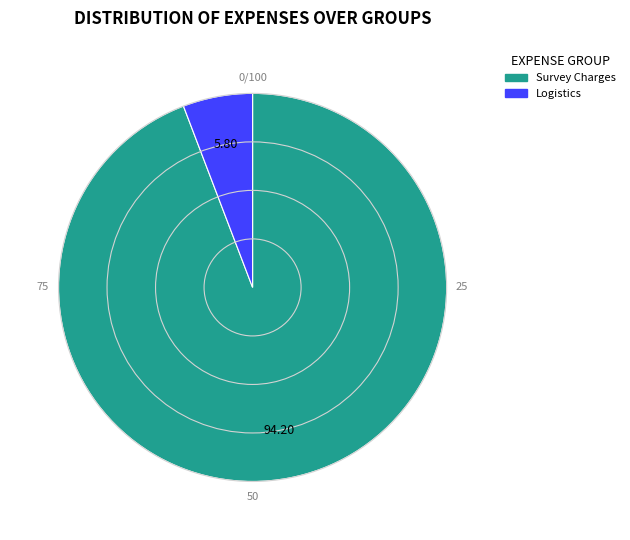

How many slices are in this pie chart?

2